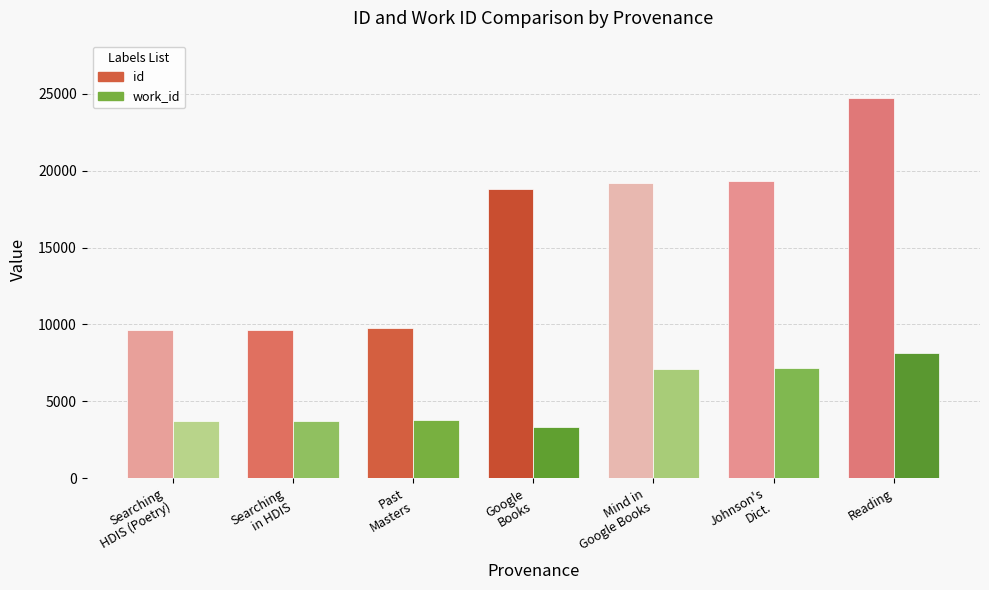

What are all the series names shown in the legend?

id, work_id